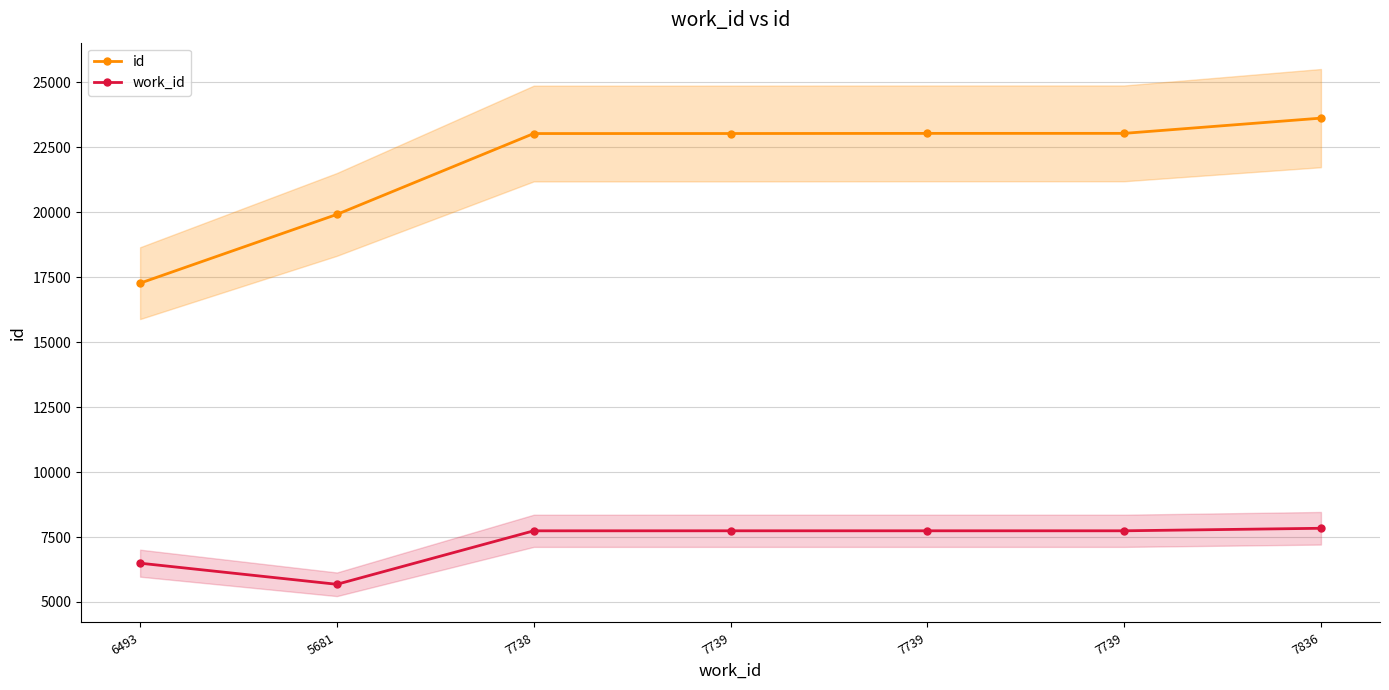

What is the sum of the work_id values at 7739 and 5681?

13420